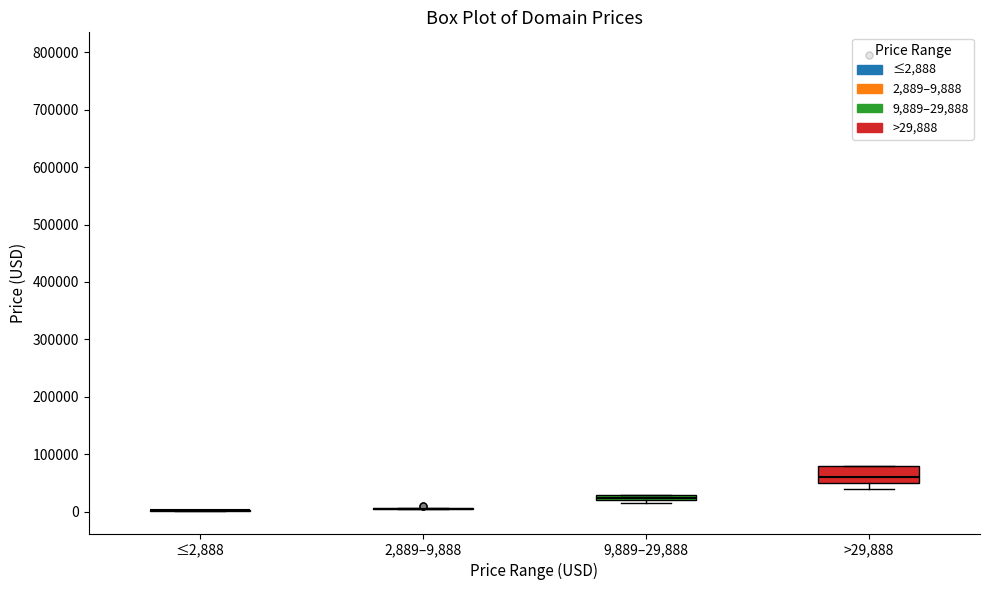

Where is the lower edge of the box for 9,889–29,888 on the y-axis? The values are not printed on the chart, so give them approximately, as read against the axis.

20000